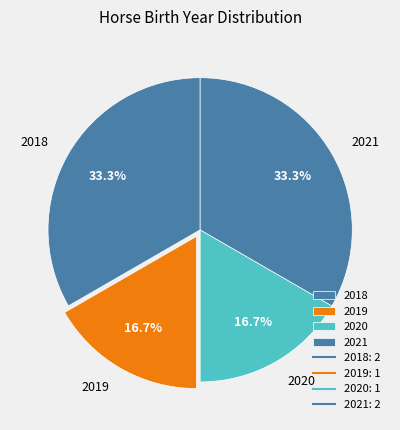

What is the total percentage of 2018 and 2020?

50.0%